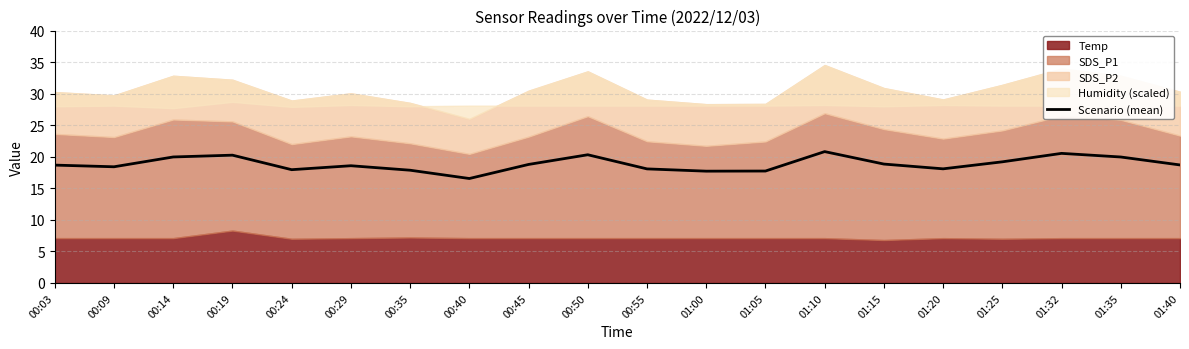

At which category does the chart reach its minimum across all series?

00:40